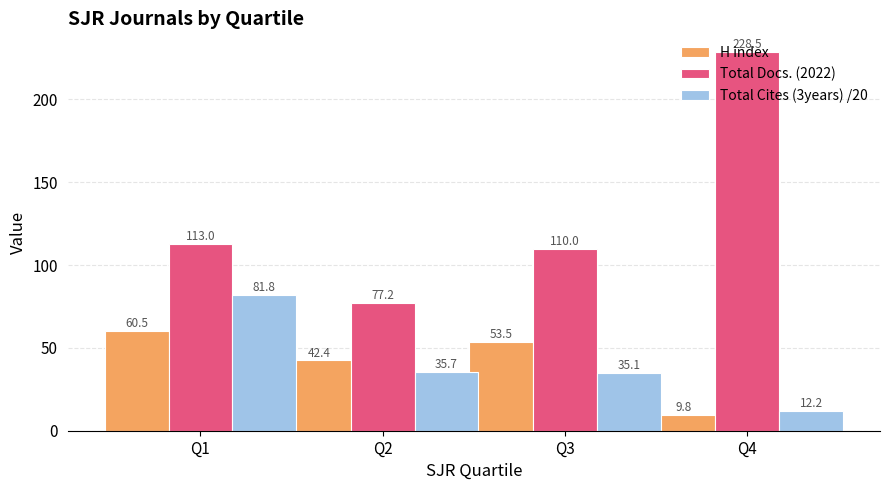

At which category is the sum across all series the highest?

Q1